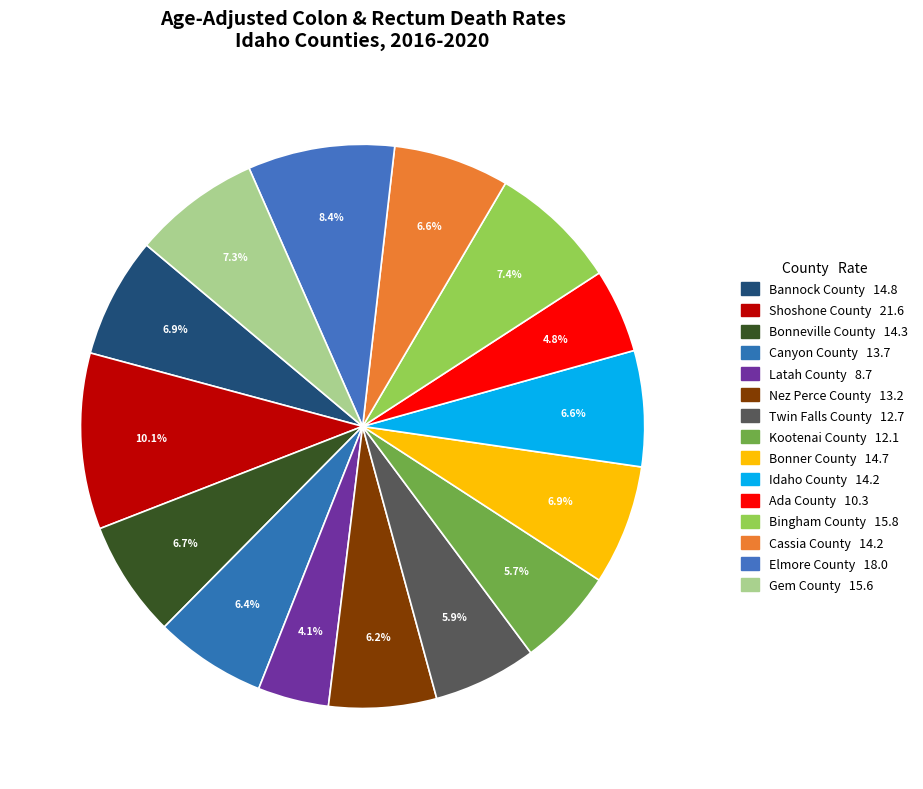

To the nearest percent, what percentage of the pie is Gem County?

7%